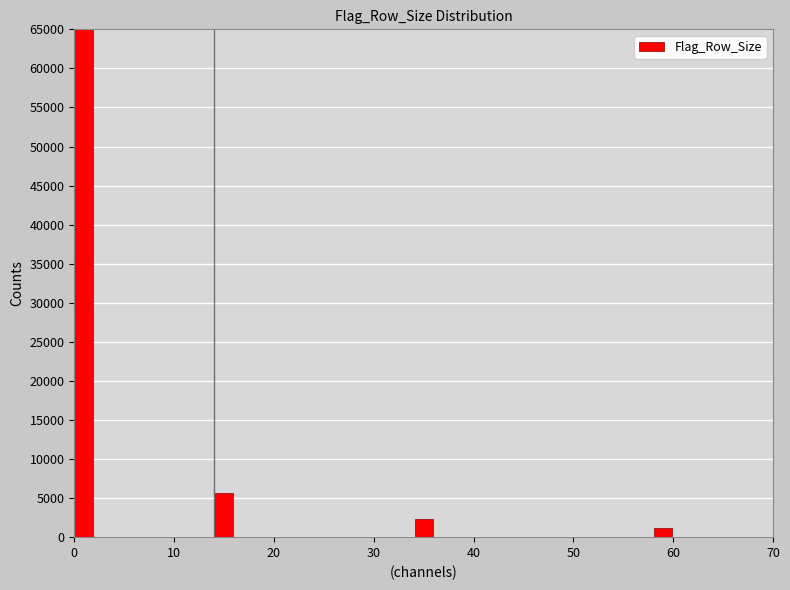

Around what value on the x-axis is the tallest bar? Give the approximate position of its centre, as read against the axis.

1